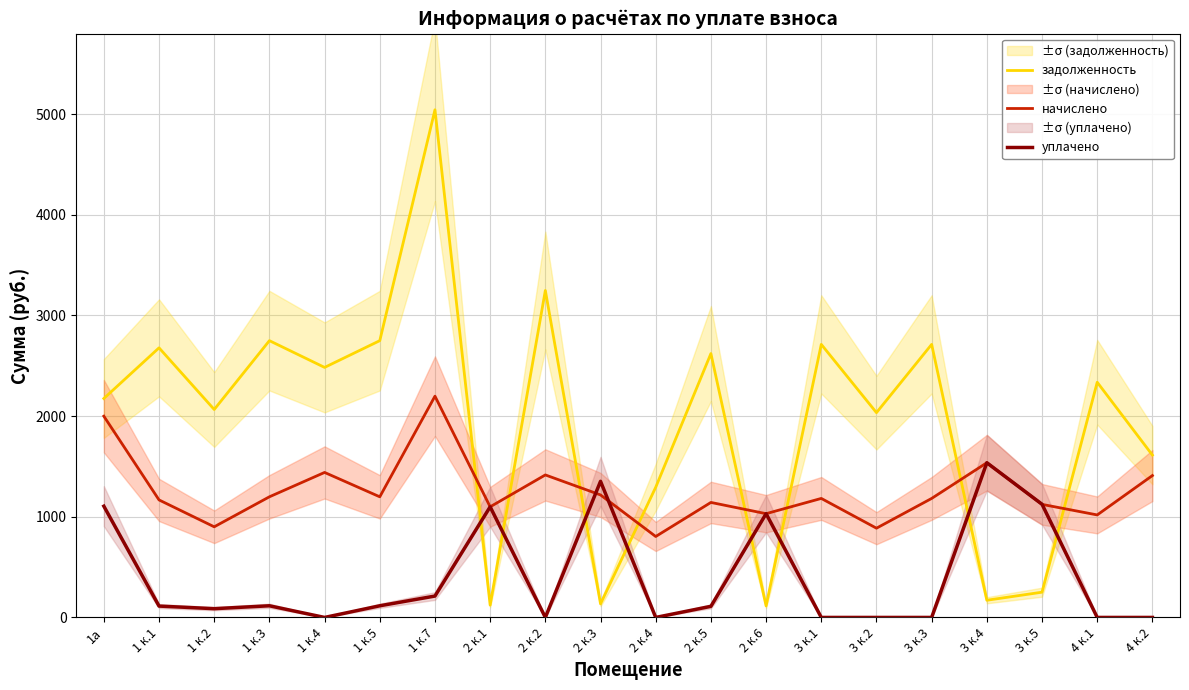

Rank the categories by задолженность value from lowest to highest.

2 к.6, 2 к.1, 2 к.3, 3 к.4, 3 к.5, 2 к.4, 4 к.2, 3 к.2, 1 к.2, 1а, 4 к.1, 1 к.4, 2 к.5, 1 к.1, 3 к.1, 3 к.3, 1 к.3, 1 к.5, 2 к.2, 1 к.7